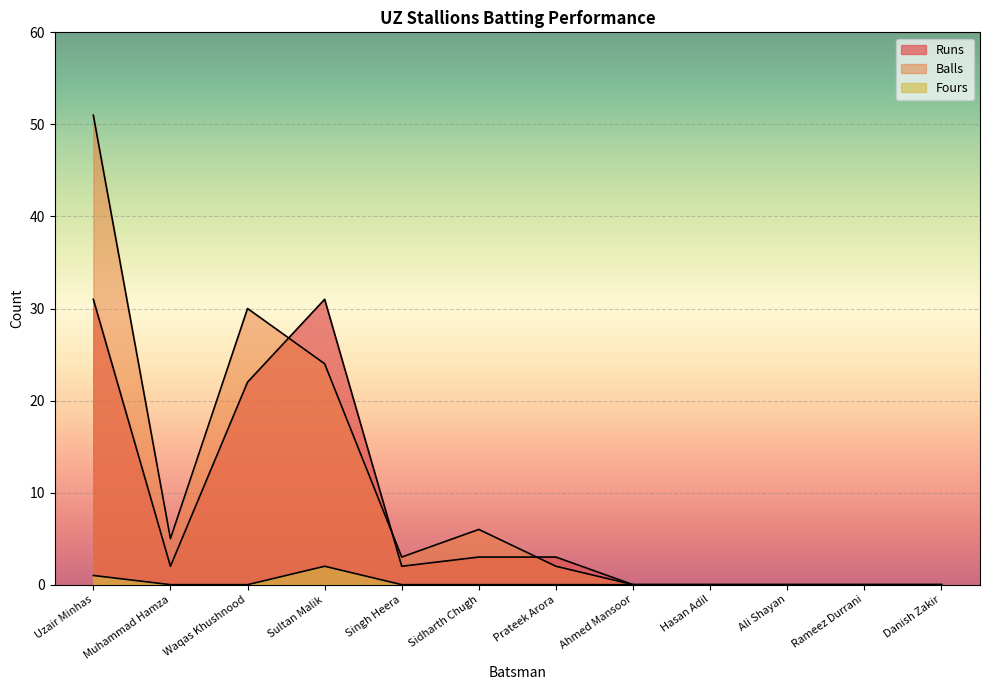

Does the chart display data point markers on the line(s)?

No